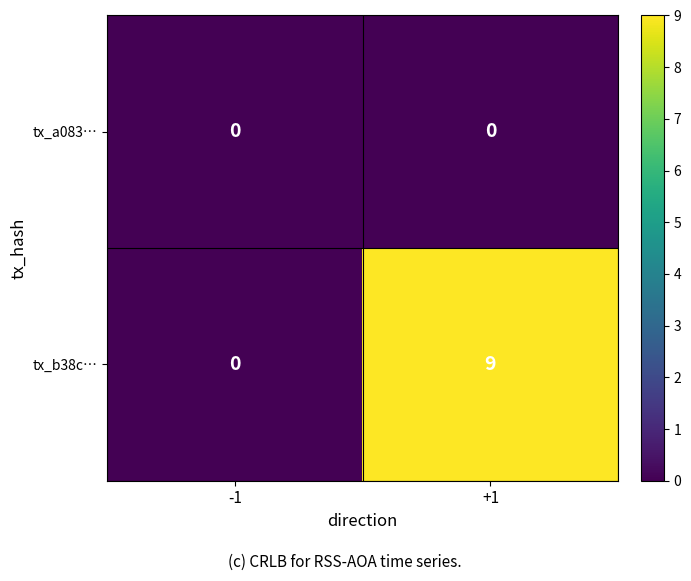

Reading left to right, list all the values displayed in this chart.

tx_a083…: -1=0	+1=0
tx_b38c…: -1=0	+1=9